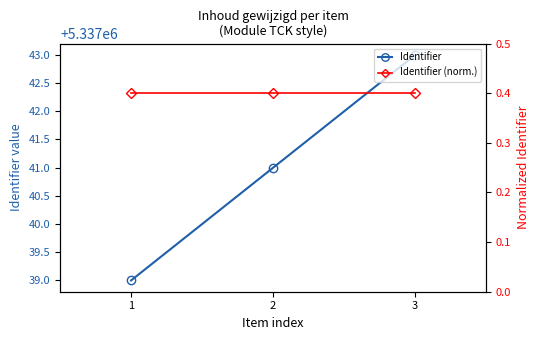

Reading left to right, transcribe all the data shown in this chart.

Identifier: 5337039.0	5337041.0	5337043.0
Identifier (norm.): 0.4	0.4	0.4